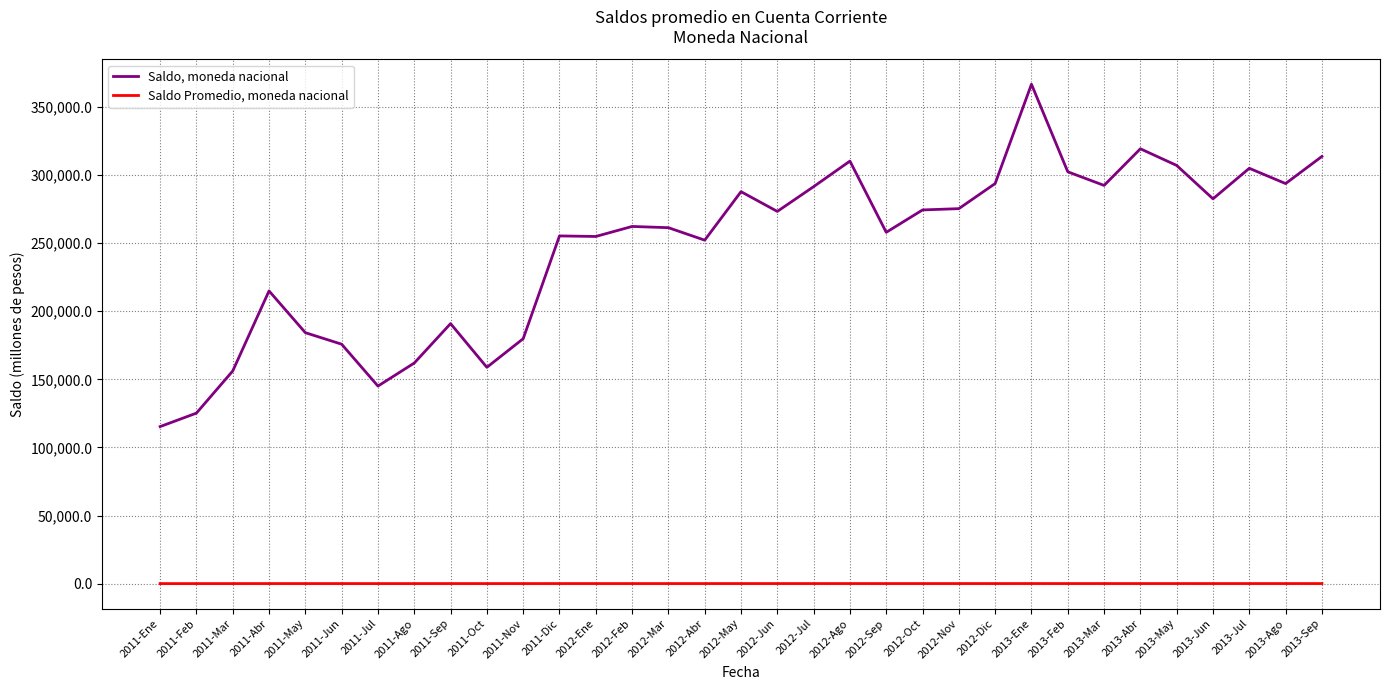

The value of Saldo, moneda nacional at 2013-Jun is 282562.1. True or false?

True